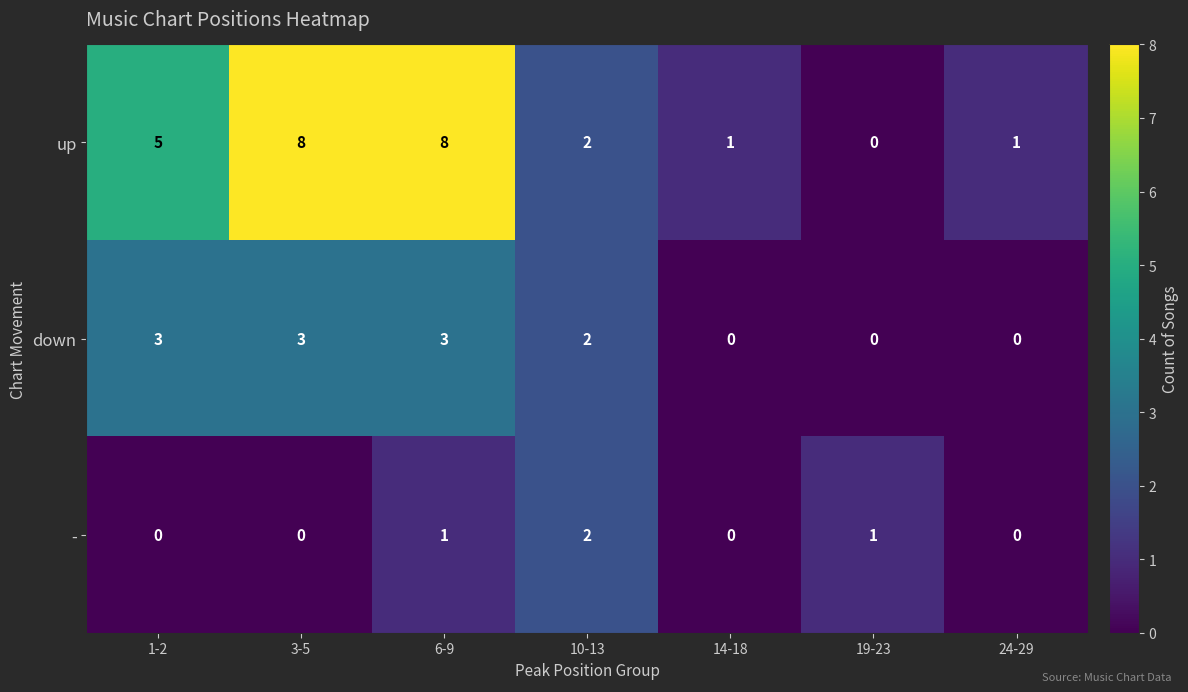

Rank the series by their maximum value, from lowest to highest.

-, down, up